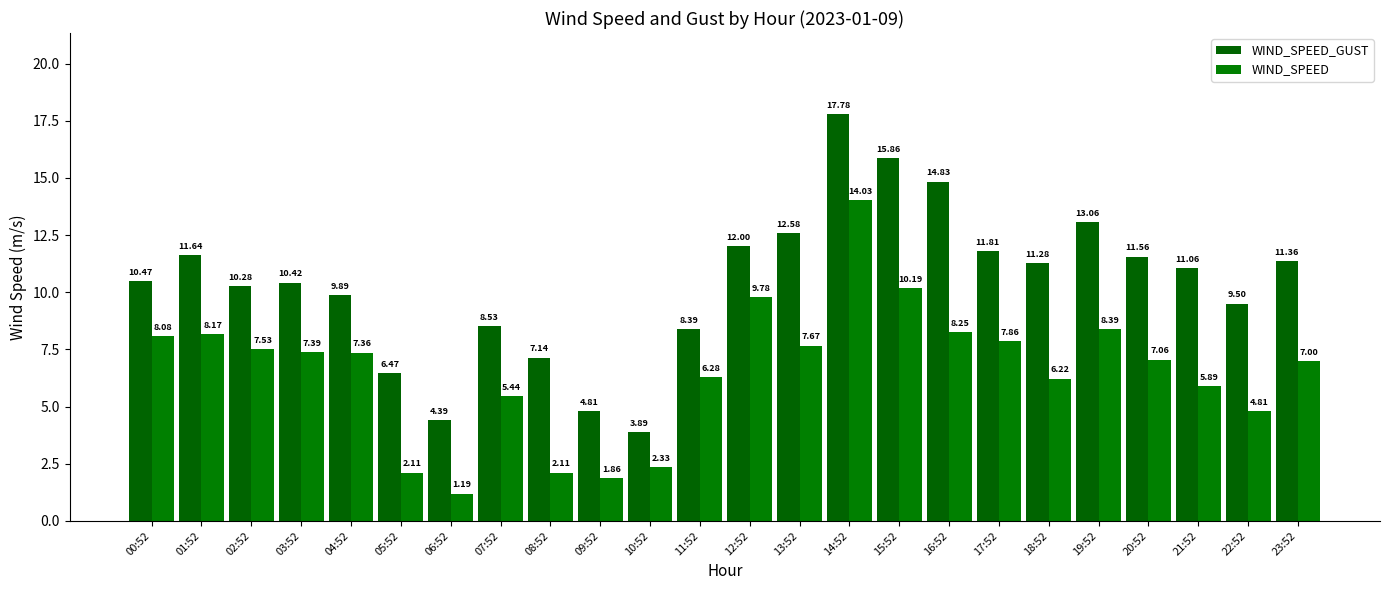

Rank the series by their maximum value, from lowest to highest.

WIND_SPEED, WIND_SPEED_GUST